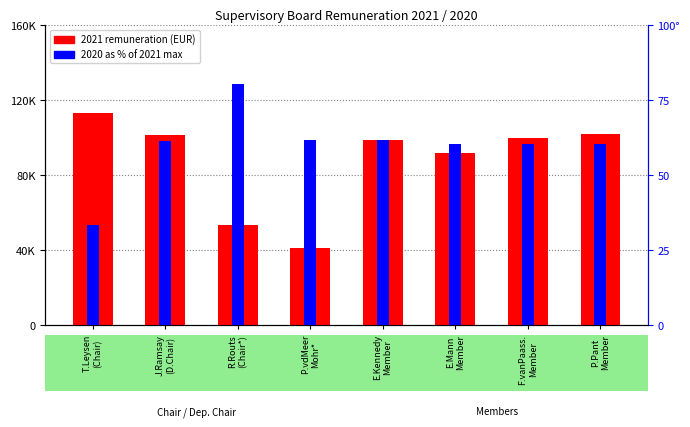

What is the difference between the maximum and minimum values in the 2021 (amount) series?

72188.0